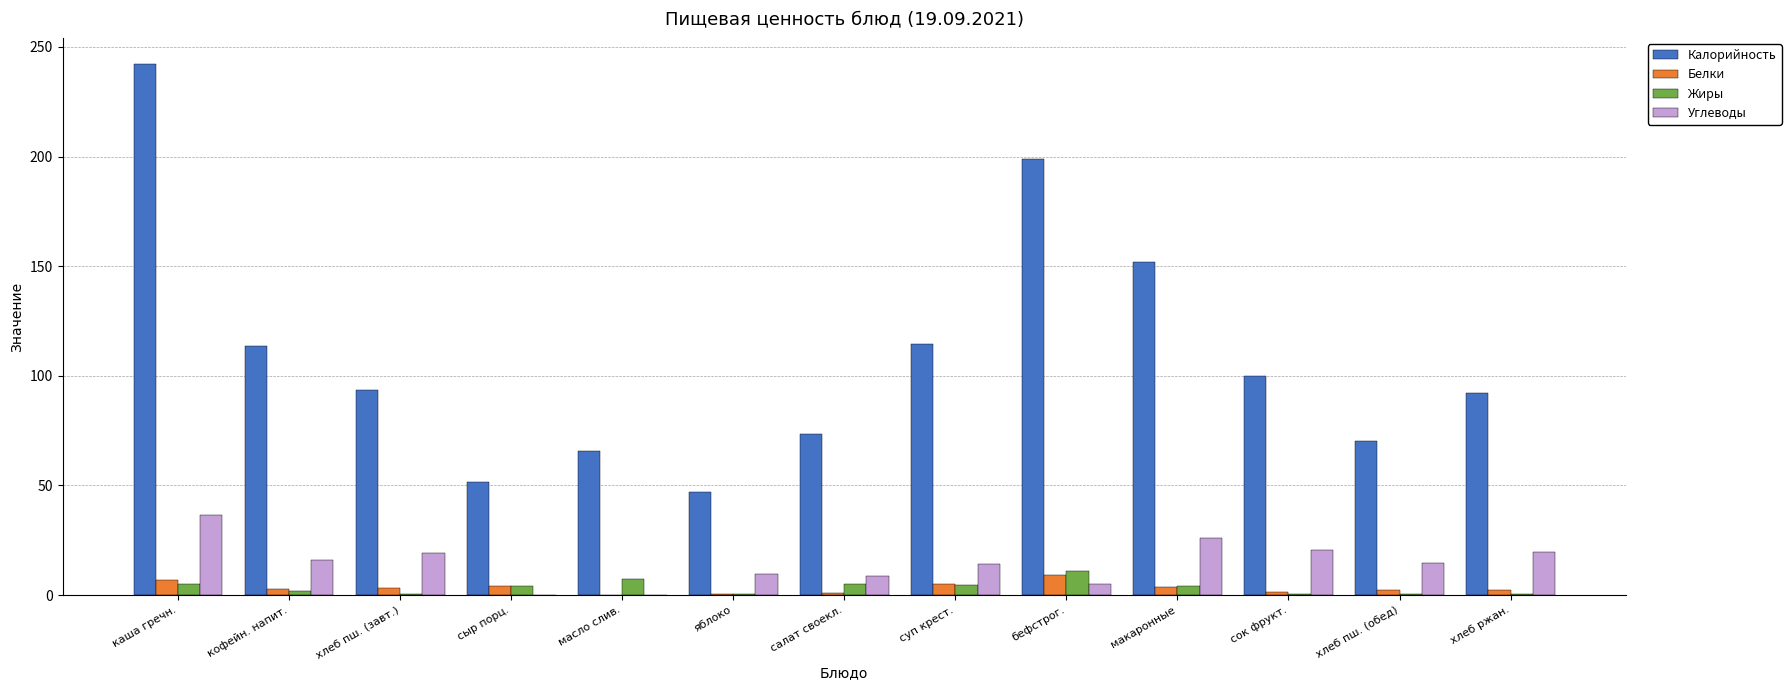

Which label corresponds to the largest value in the chart?

каша гречн.